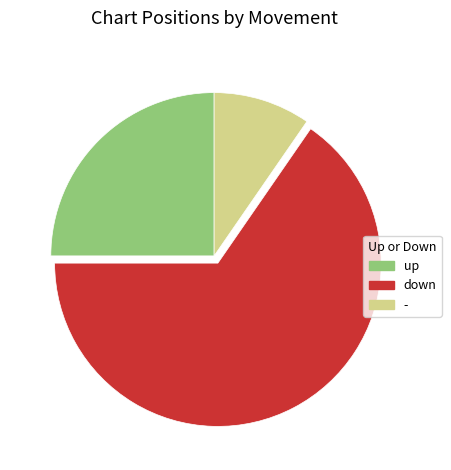

Count the number of slices in the pie.

3